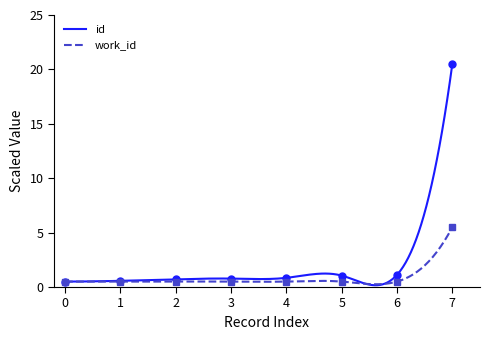

What is the maximum value for work_id?

5.5